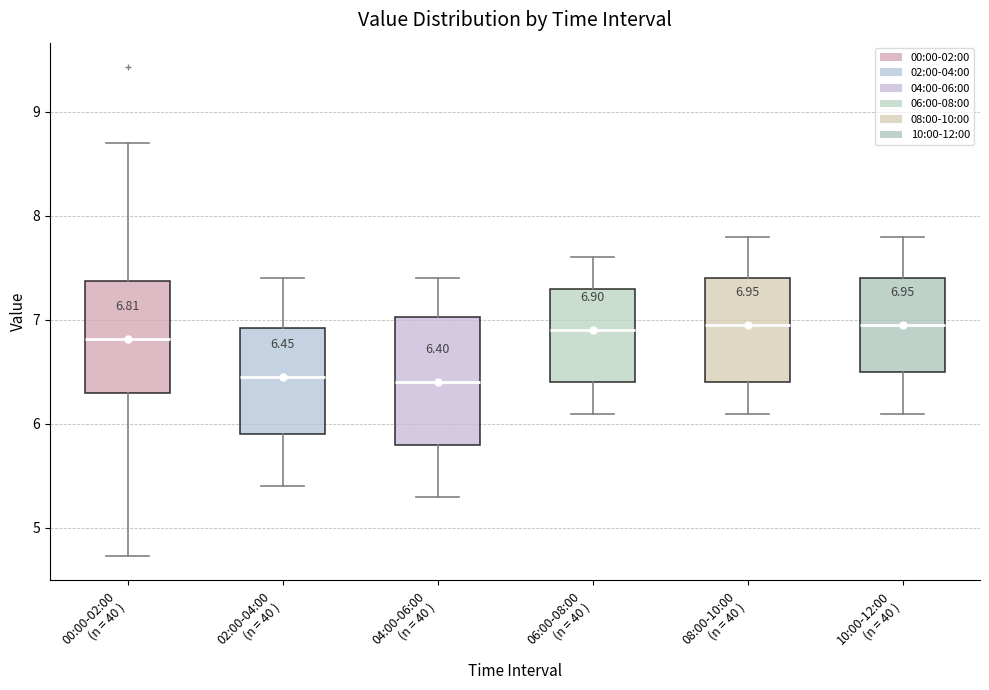

Comparing the boxes themselves (not the whiskers), which one is the tallest?

04:00-06:00 (n = 40 )